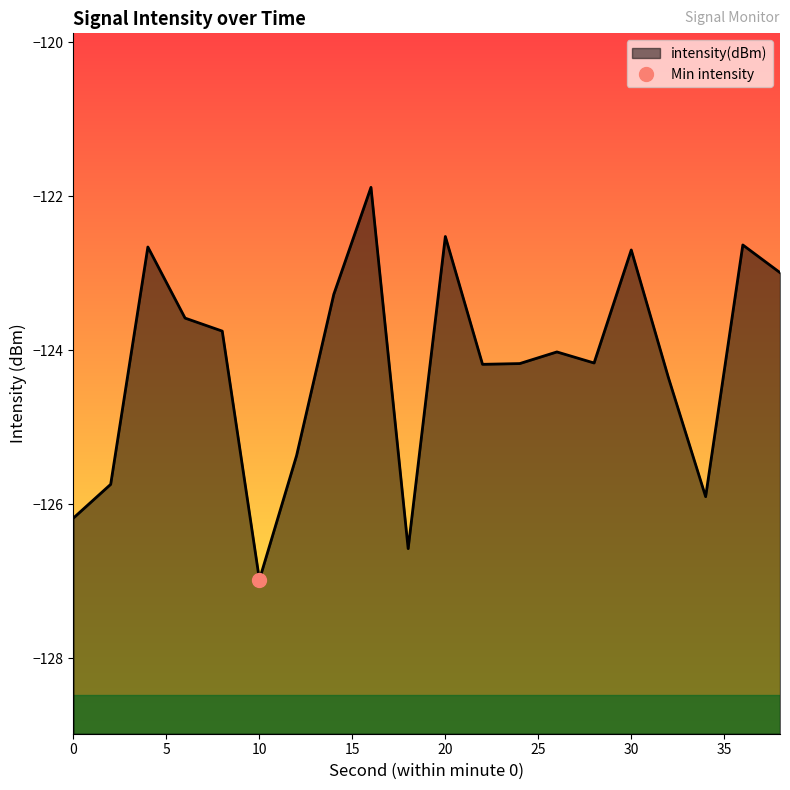

How many distinct data groups are displayed?

1